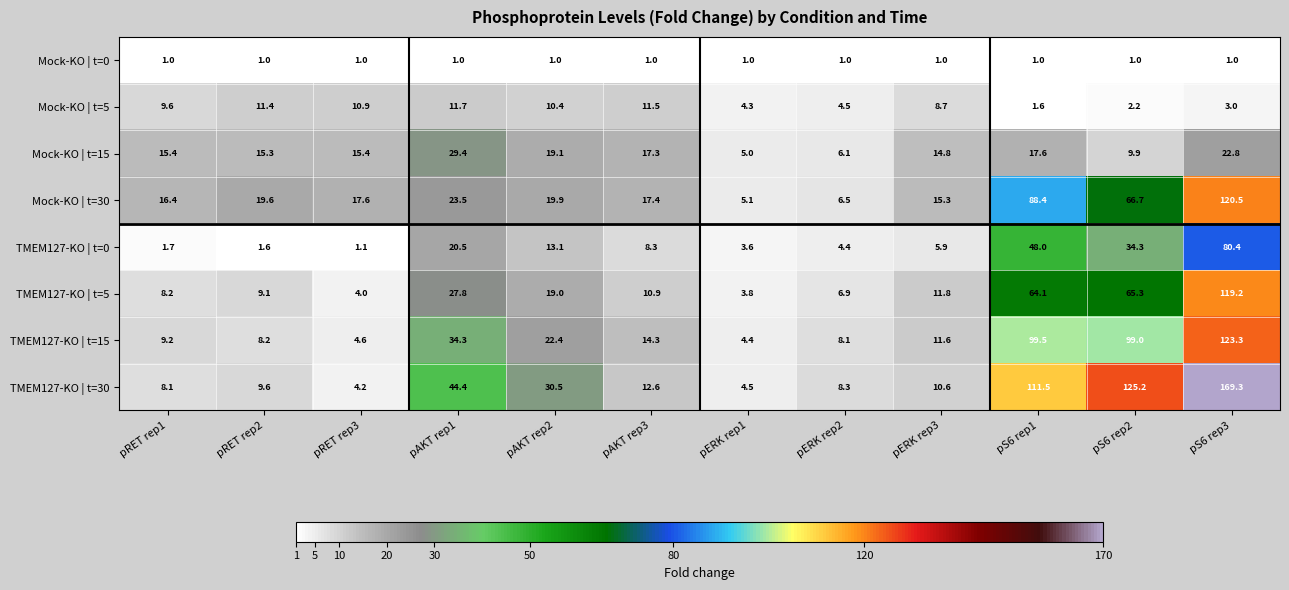

What is the total value across all series at pERK rep1?

31.7